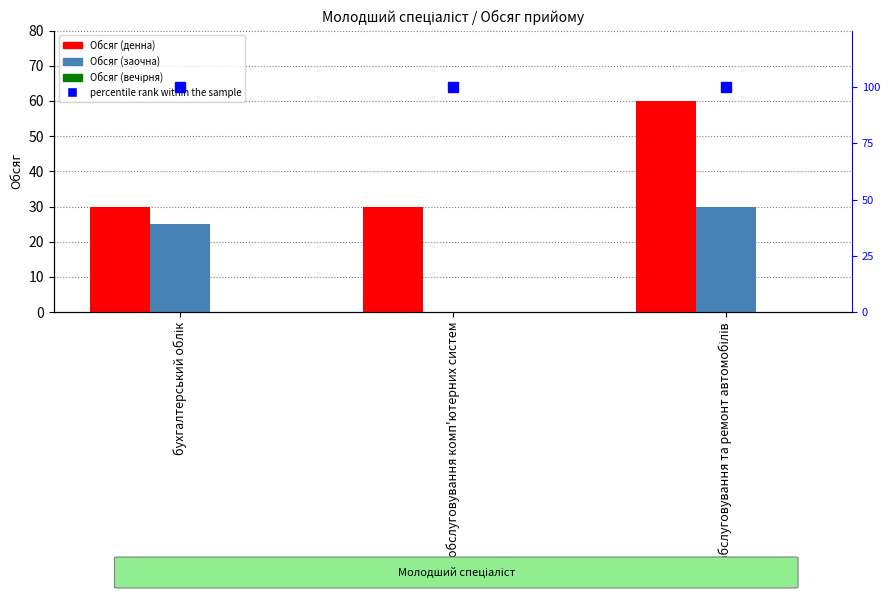

What is the difference between the highest and lowest values at обслуговування комп'ютерних систем?

30